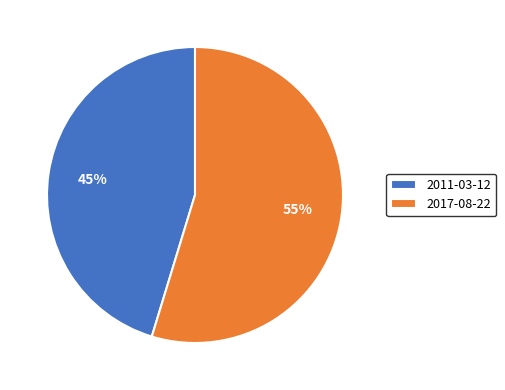

How many slices are in this pie chart?

2